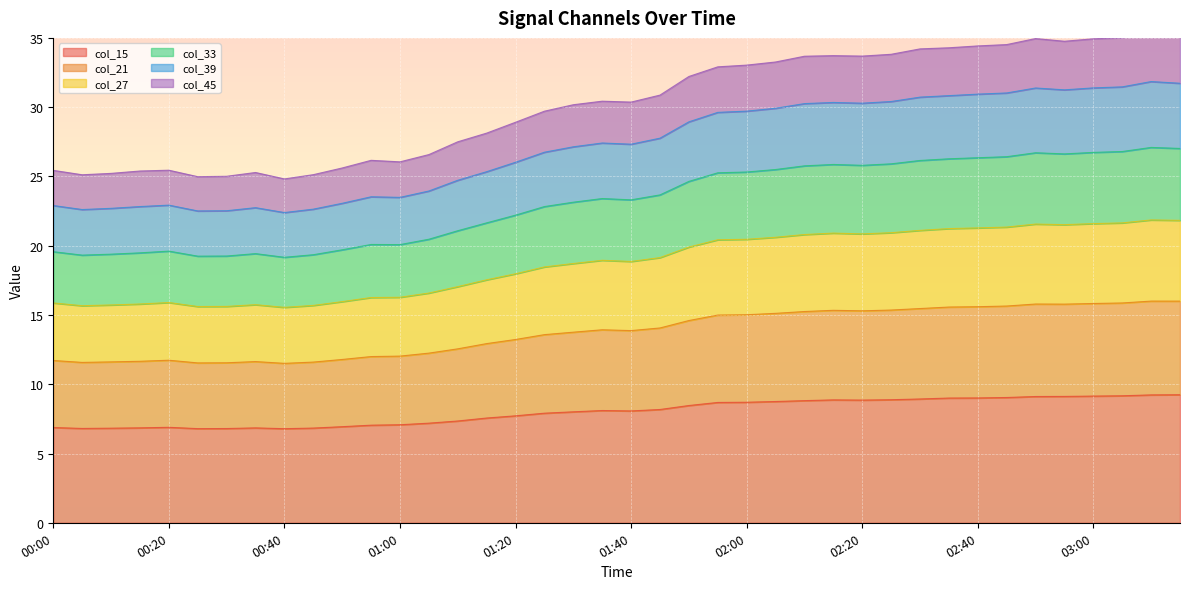

What is the lowest value of the col_15 series?

6.8